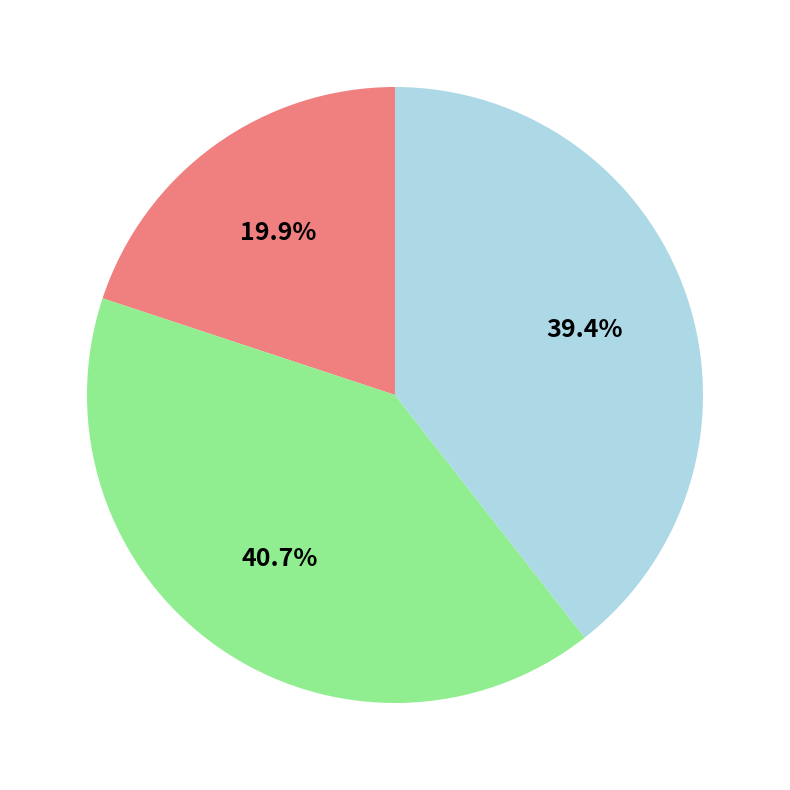

Does any single category account for the majority?

No